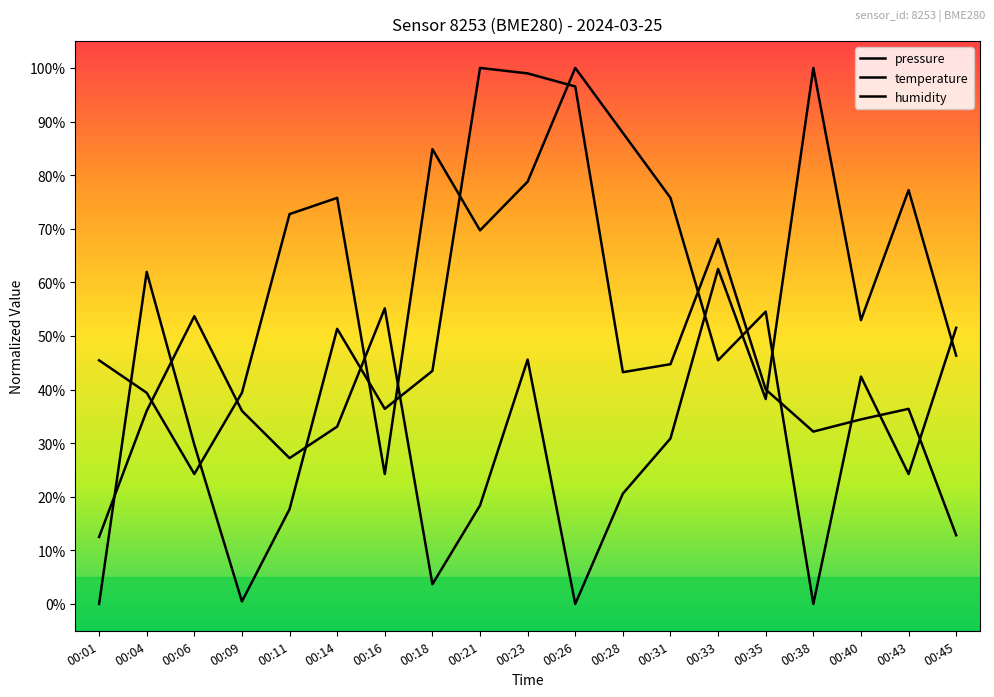

The humidity series shows 0.1 at 00:01. True or false?

False